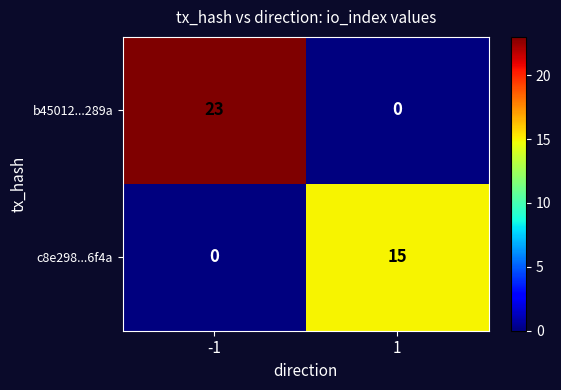

What is the highest value of the c8e298...6f4a series?

15